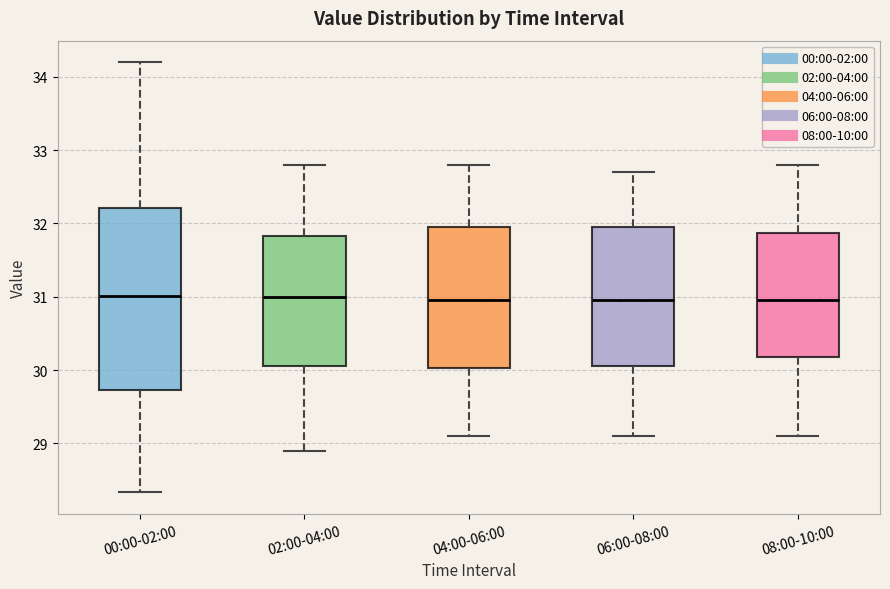

Where does the lower whisker of the box for 00:00-02:00 end on the y-axis? The values are not printed on the chart, so give them approximately, as read against the axis.

28.3